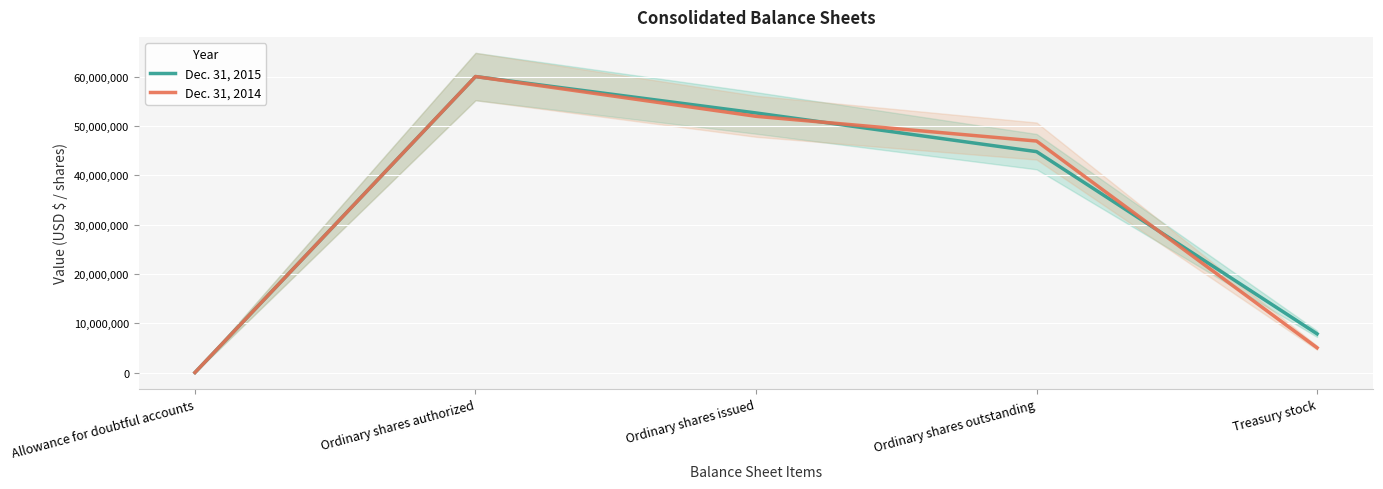

List the series in order of their peak value, highest first.

Dec. 31, 2015, Dec. 31, 2014